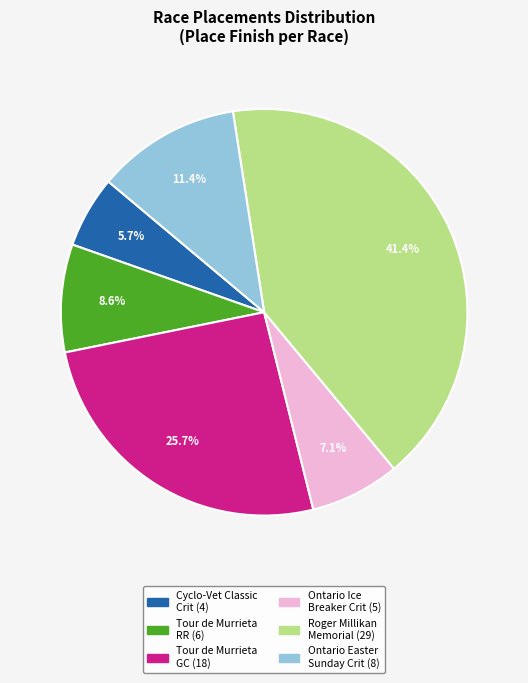

To the nearest percent, what is the difference between the largest and smallest slice percentages?

36%